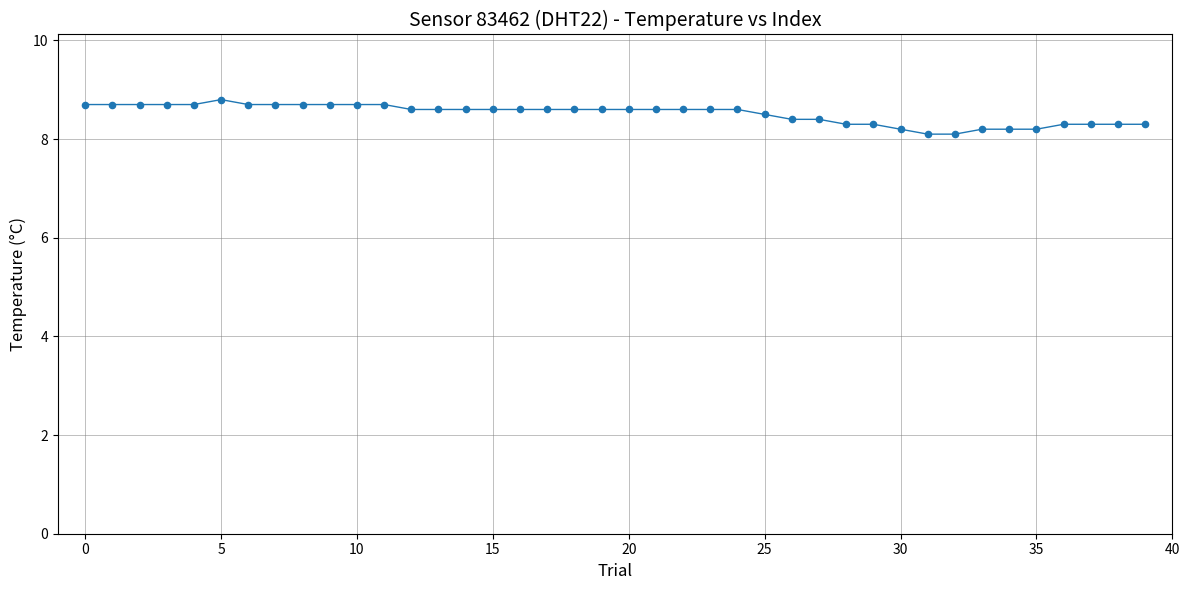

What is the range of Y values (max minus min)?

0.7